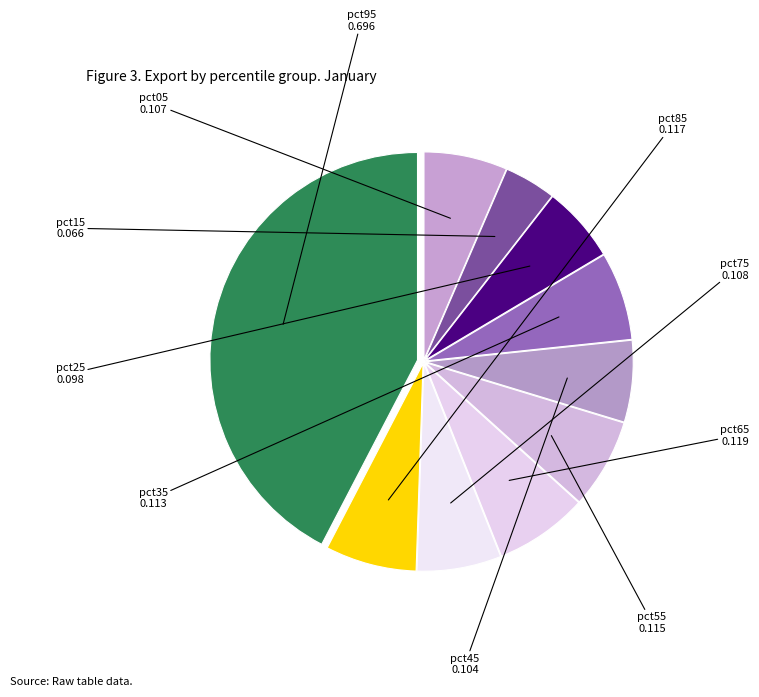

Which has a higher value, pct85 or pct75?

pct85